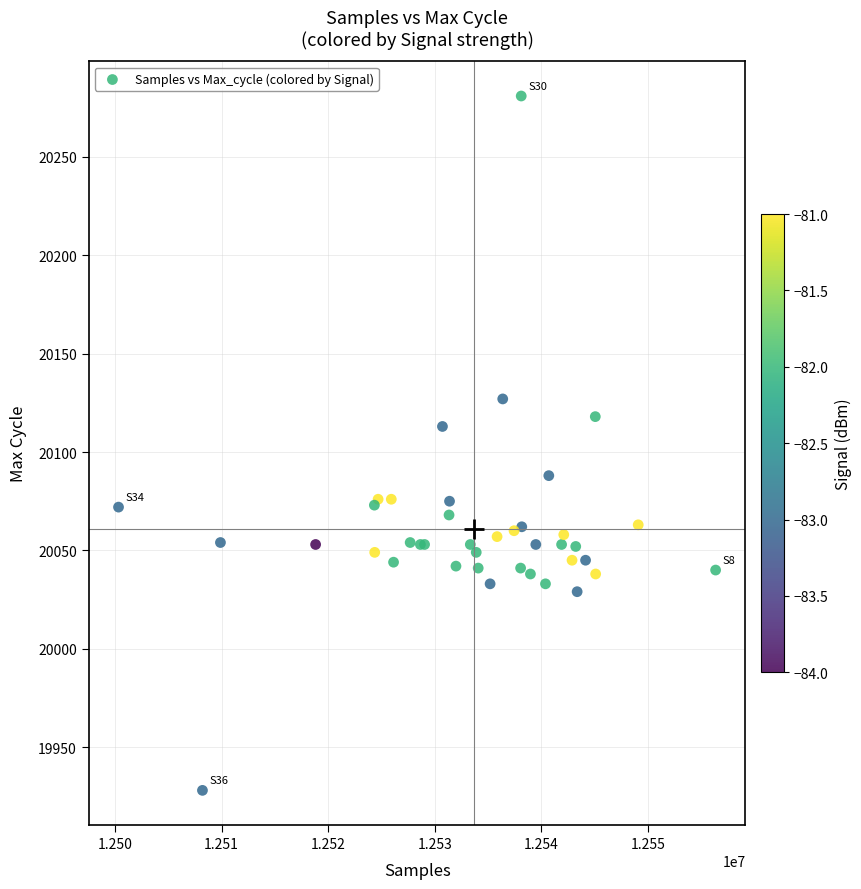

What Y value in the scatter plot is closest to 20104?

20113